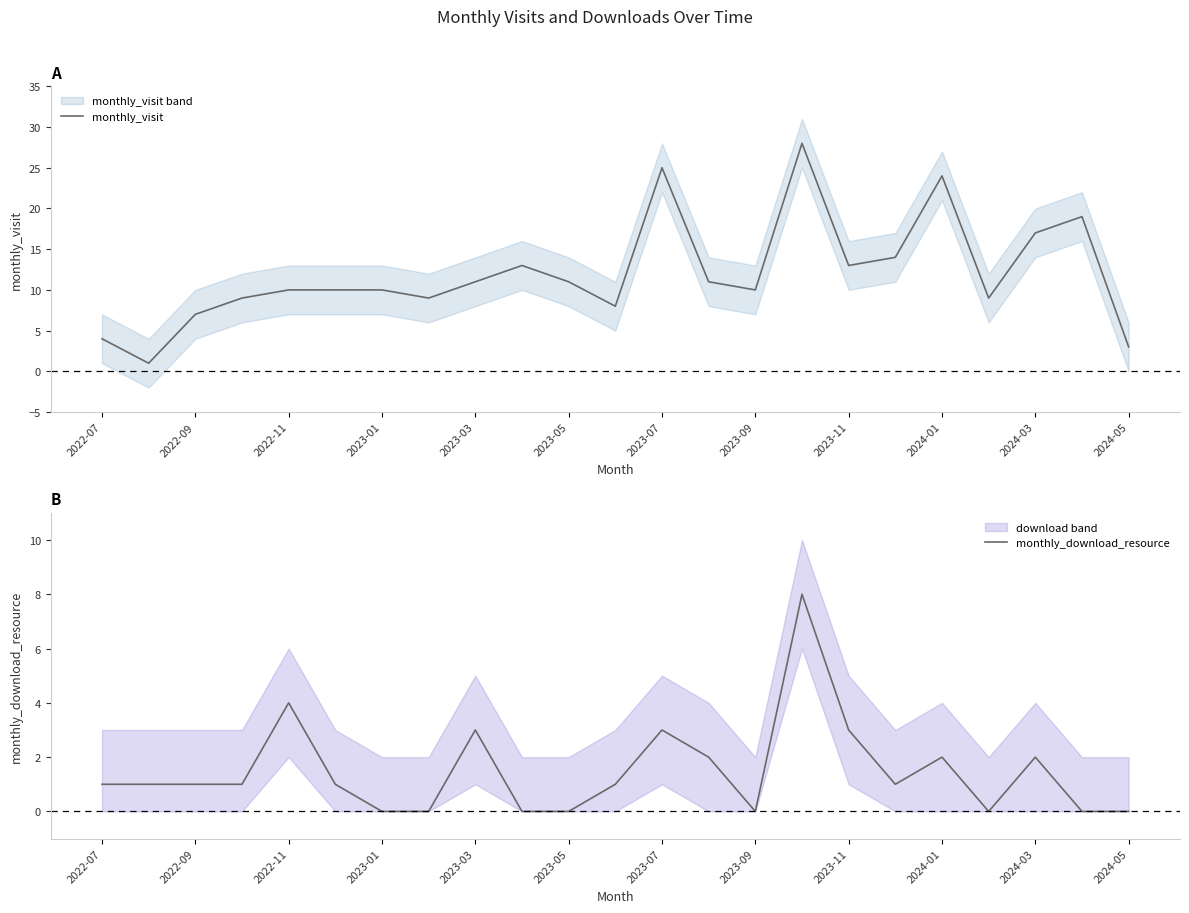

What is the highest value of the monthly_visit series?

28